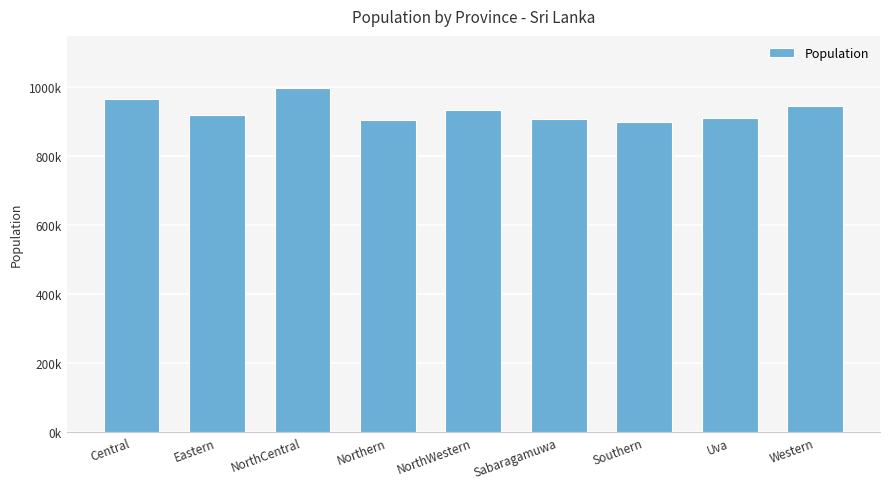

What is the change in value from NorthCentral to Uva?

-88209